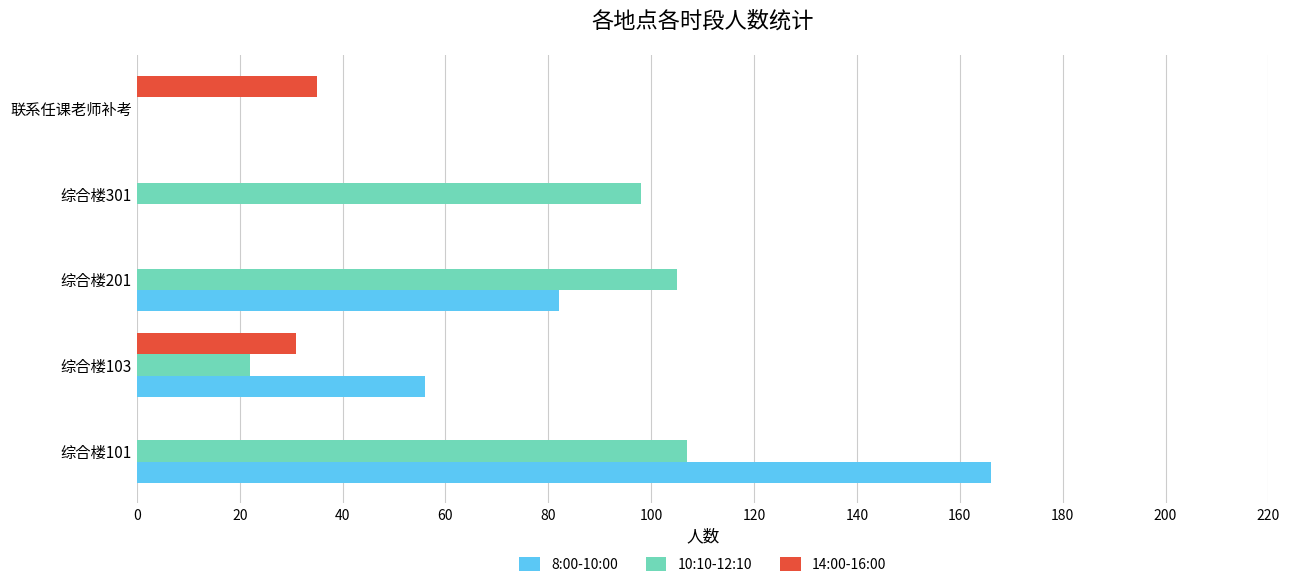

True or false: 10:10-12:10 has a value of 98 at 综合楼301.

True